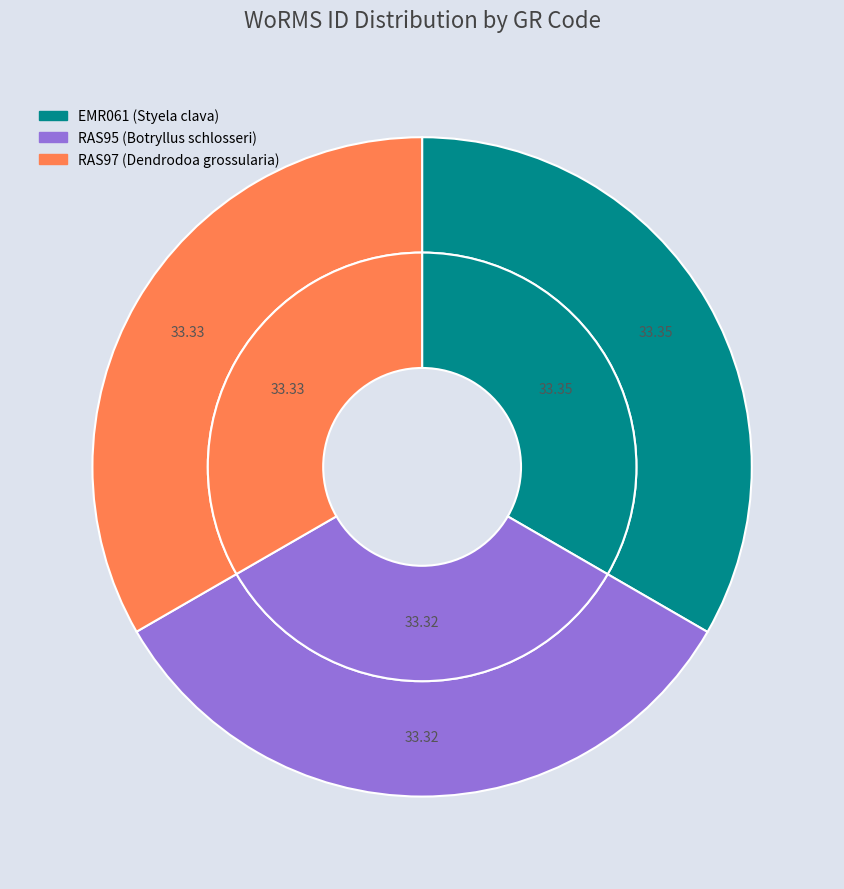

What percentage is the RAS97 slice, to the nearest percent?

33%